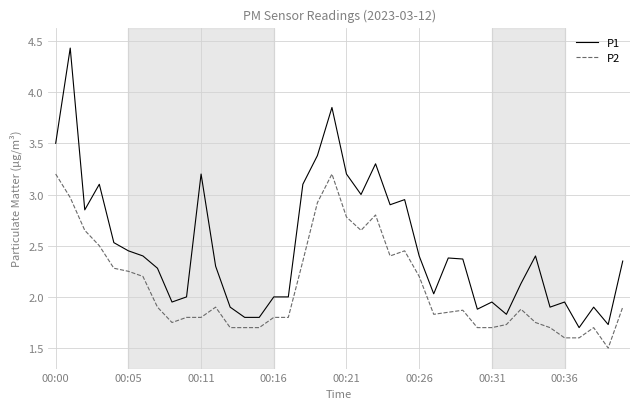

What is the smallest value displayed?

1.5